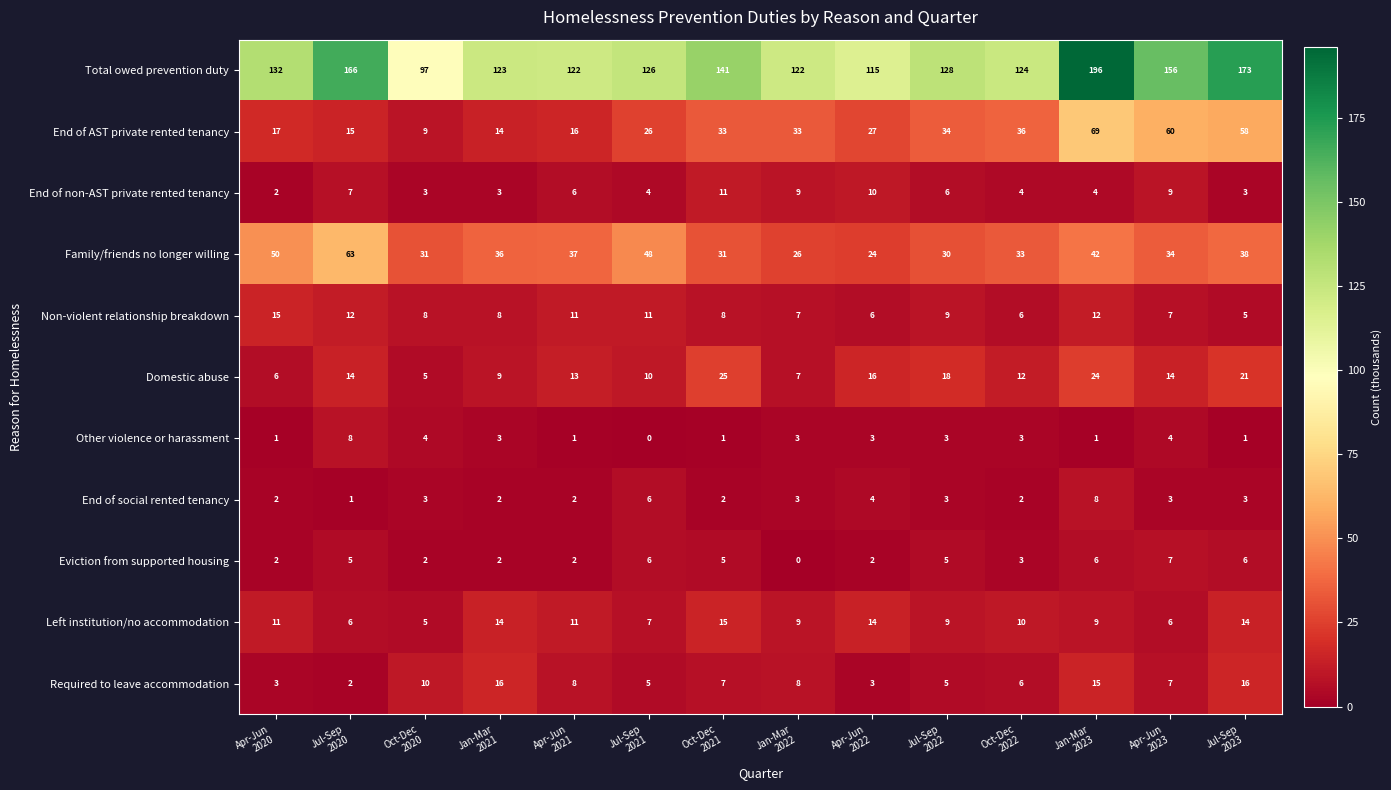

How many categories are shown in the chart?

14